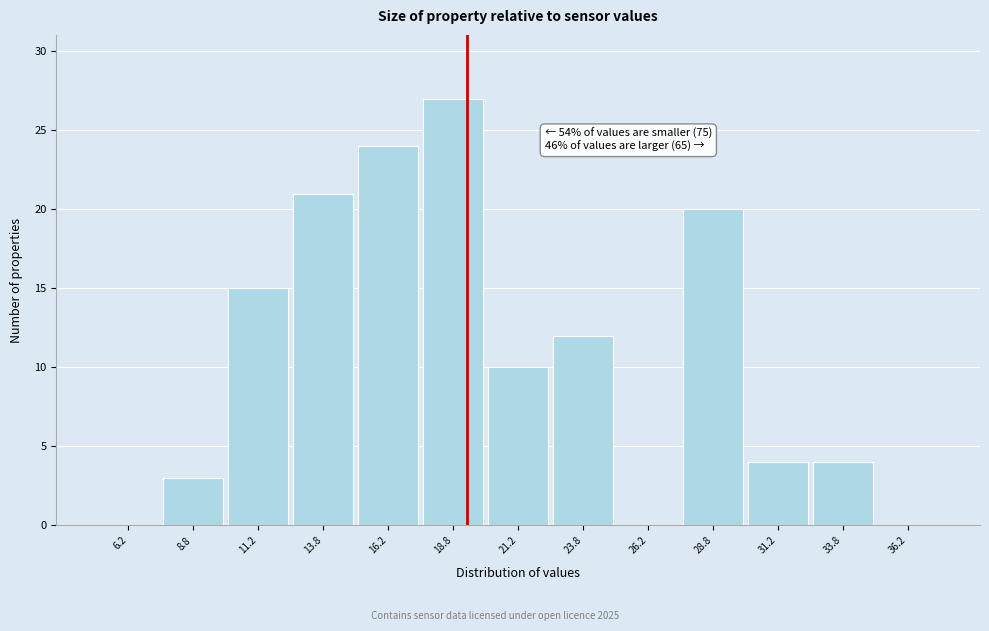

Which range on the x-axis has the tallest bar?

17.5 to 20.0